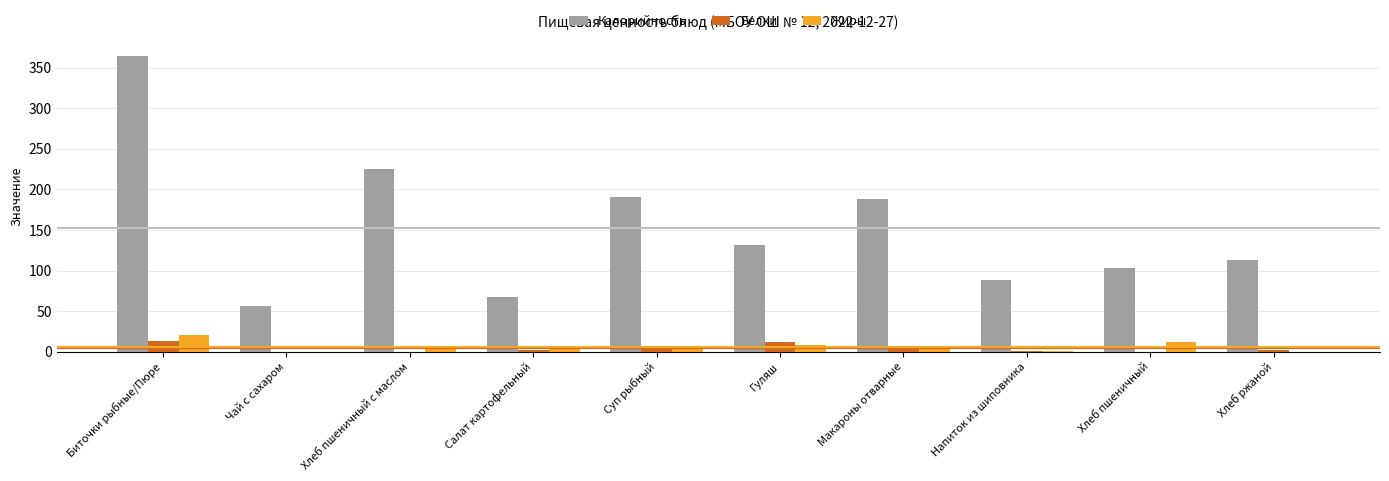

What is the difference between the Калорийность values at Макароны отварные and Суп рыбный?

2.2